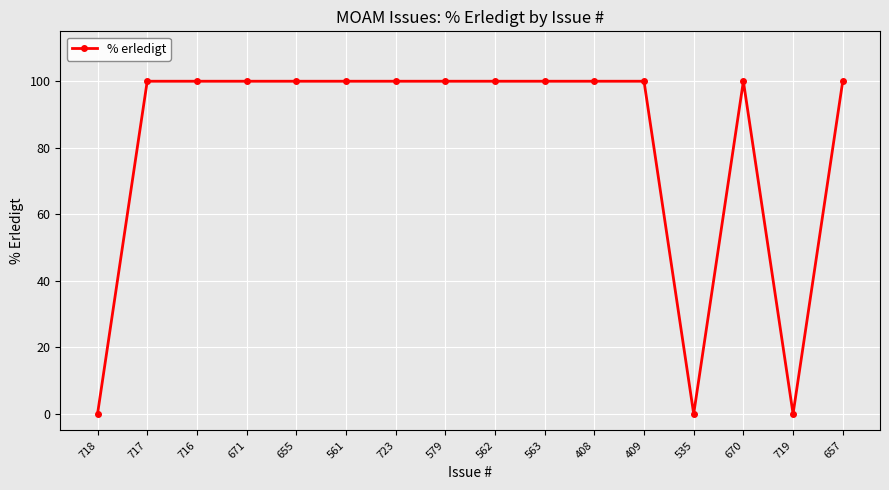

True or false: the data shows 100 at 716.

True